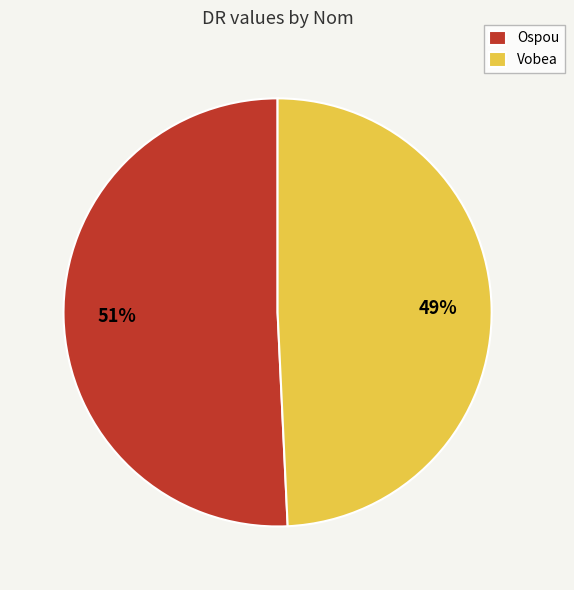

To the nearest percent, what is the difference between the Ospou and Vobea slice percentages?

2%